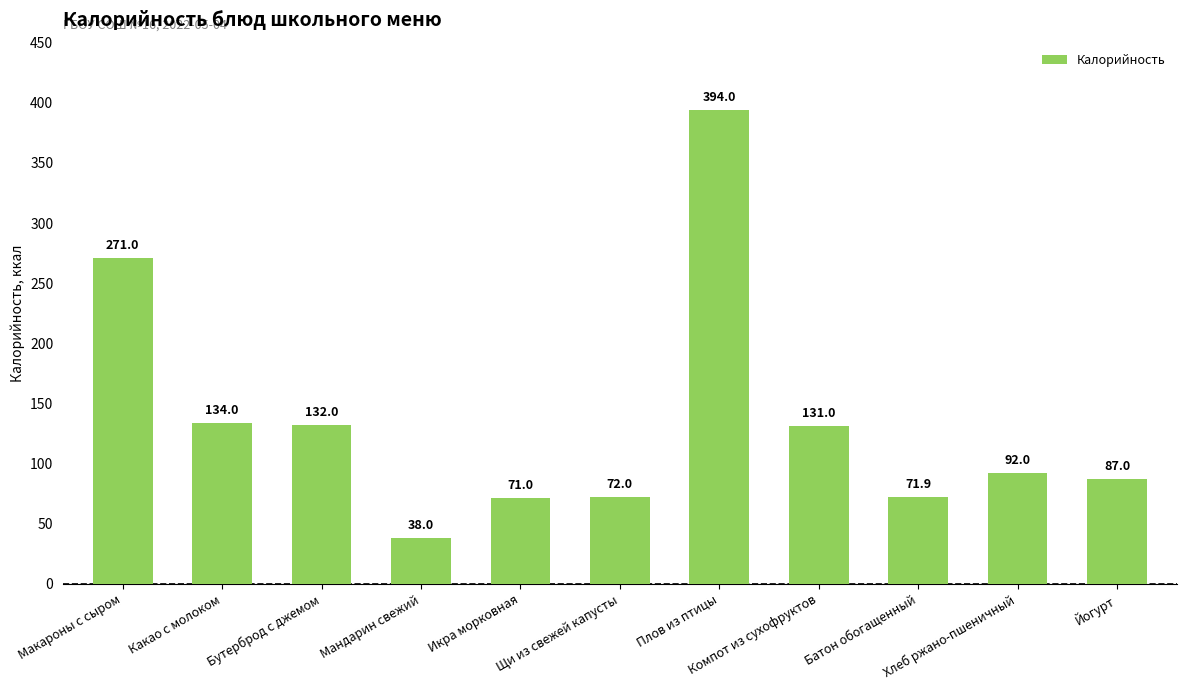

At which label does the data first exceed 92?

Макароны с сыром